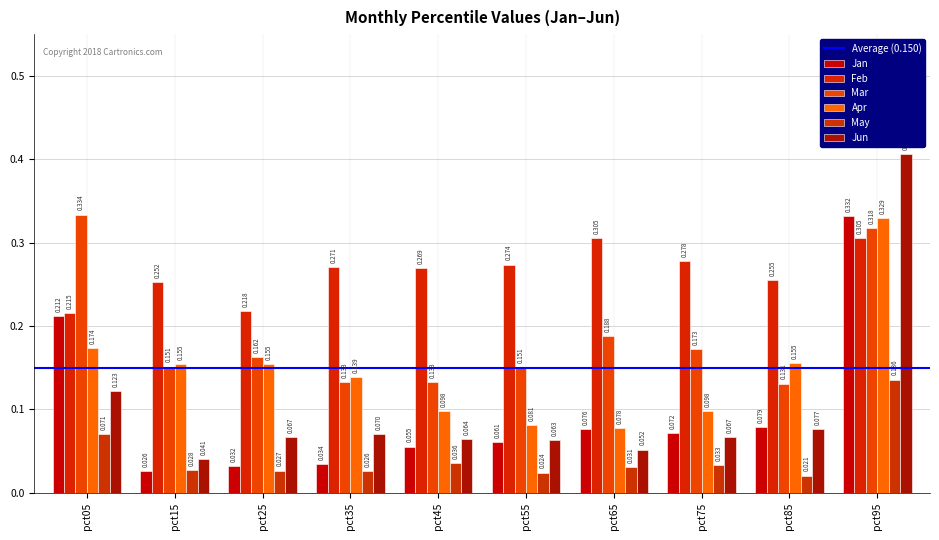

Which label corresponds to the smallest value in the chart?

pct85